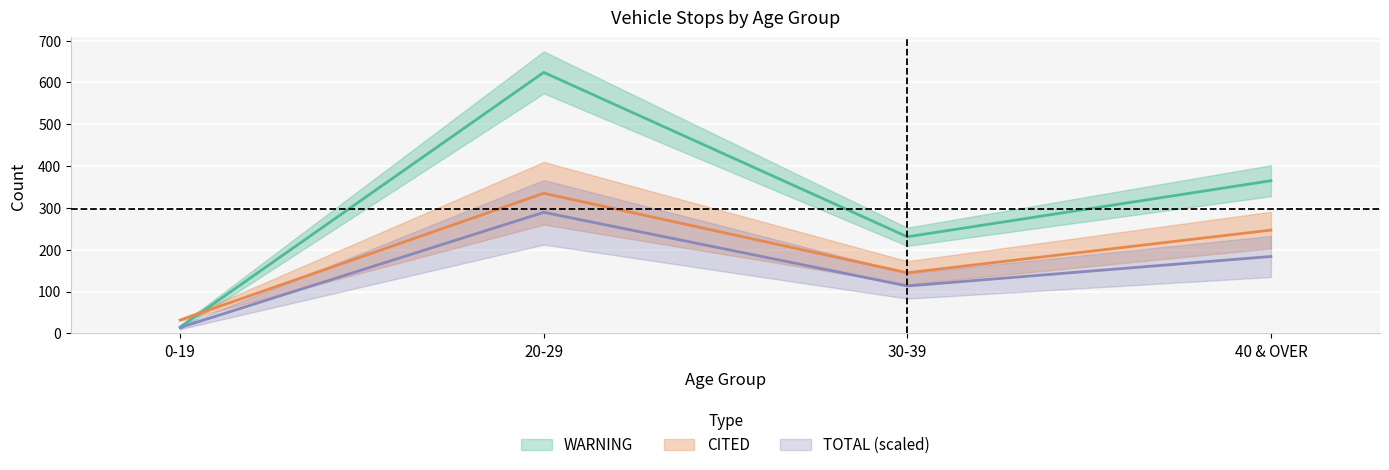

How many values in the TOTAL series are below 183?

2